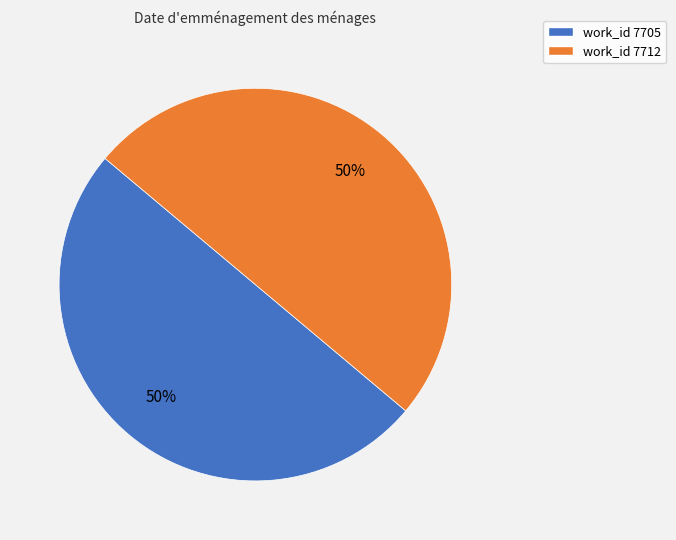

To the nearest percent, what is the average slice percentage?

50%